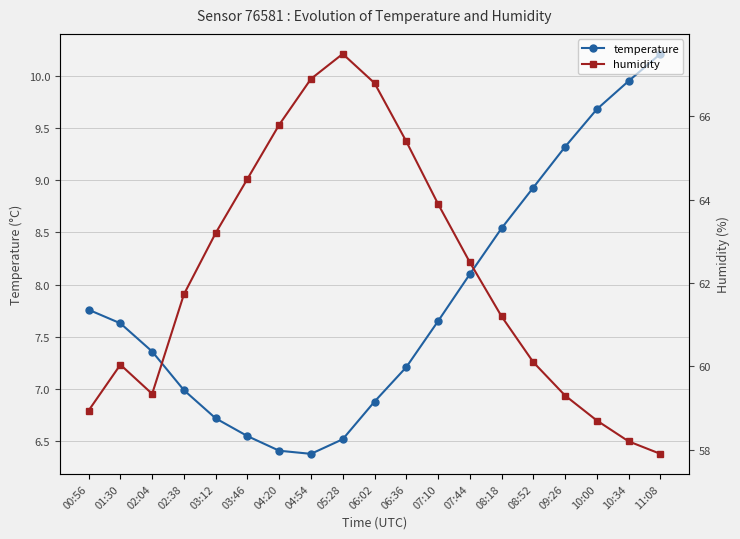

Which category has the highest value across all series?

05:28